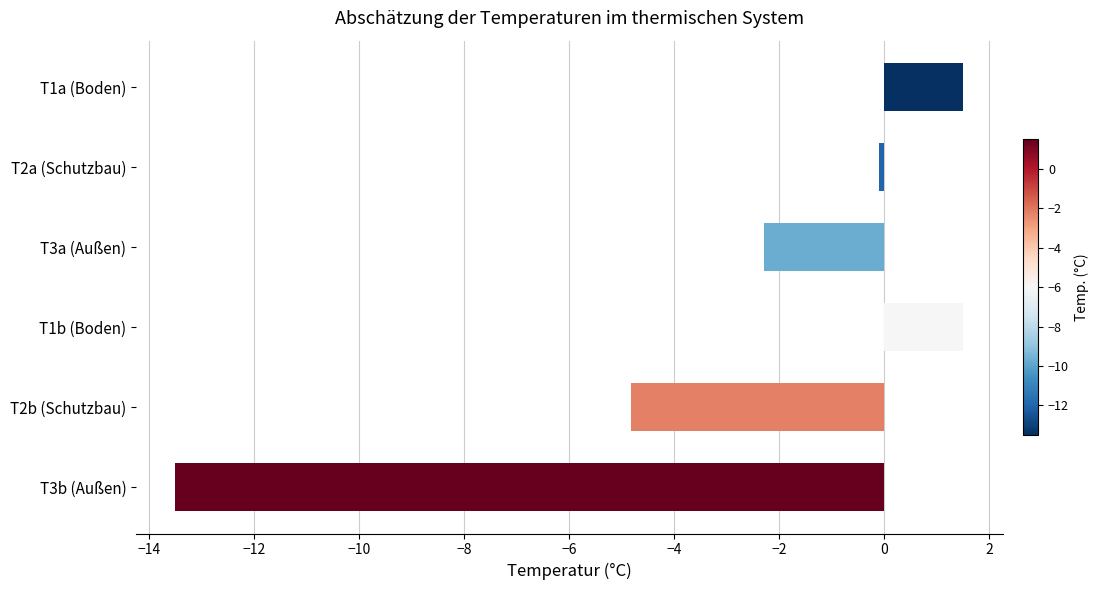

How many series are shown in this chart?

1